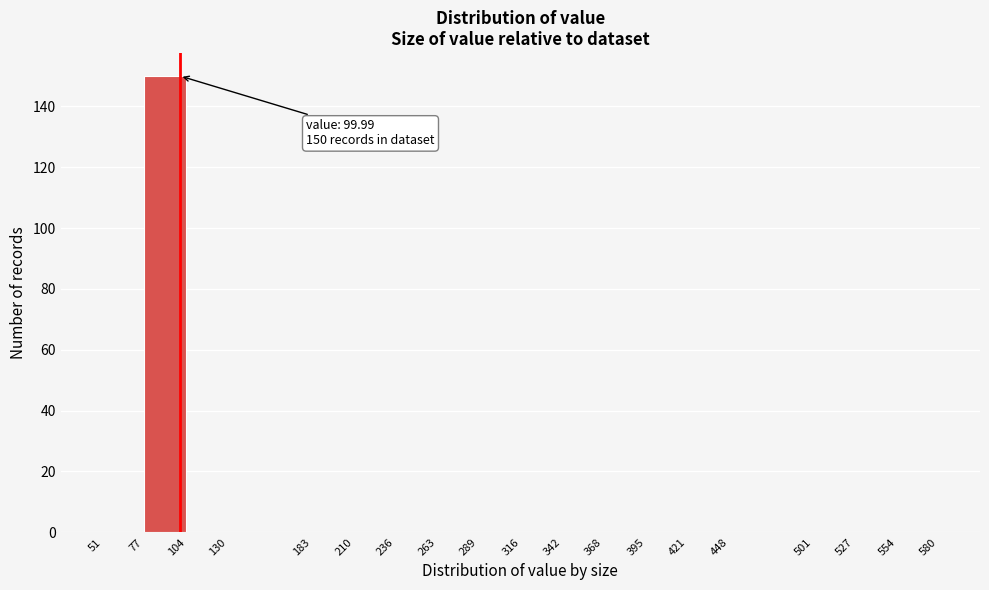

Over which range of the x-axis is the bar tallest?

77 to 104